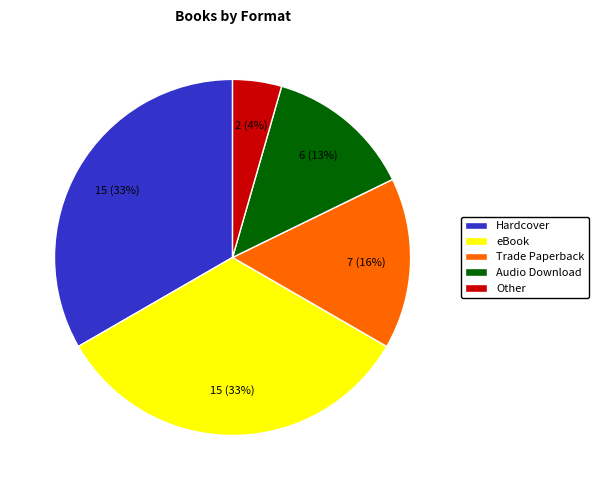

True or false: Audio Download accounts for 1% of the total.

False